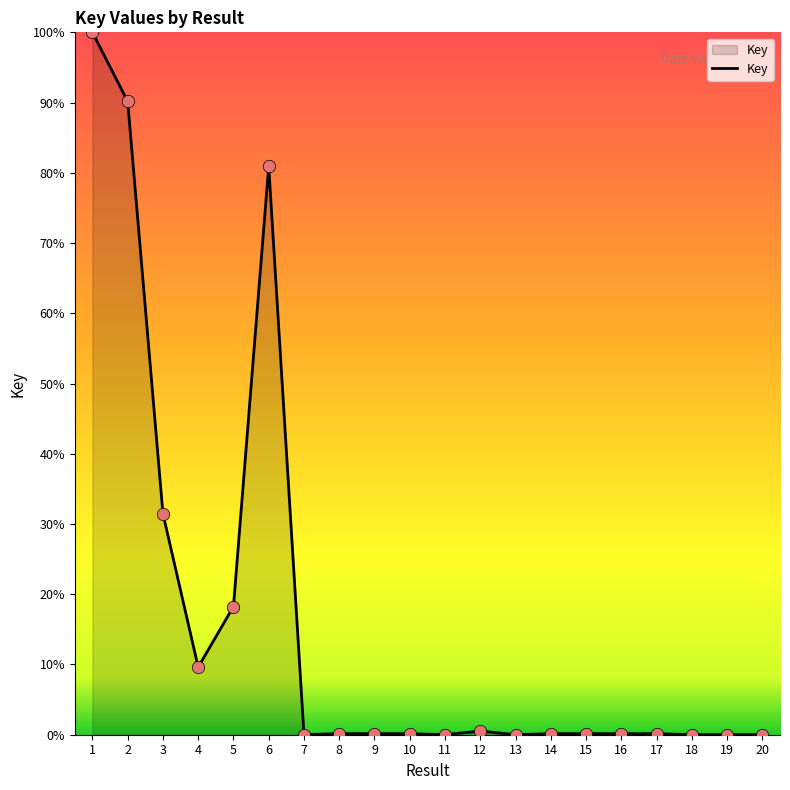

Approximately how many times larger is the value at 5 compared to 3?

0.6